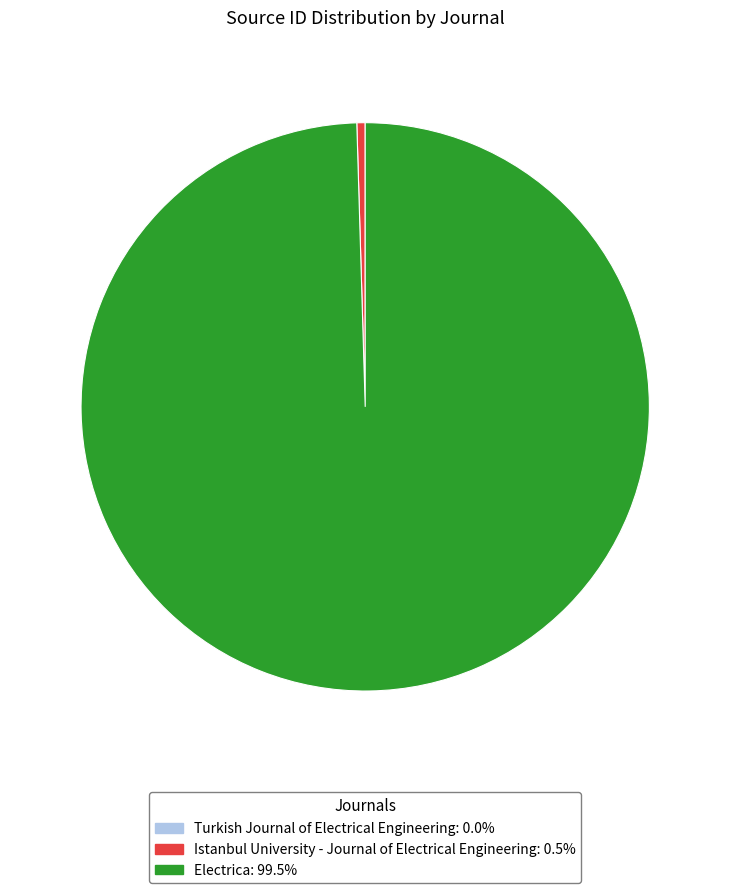

What is the majority slice?

Electrica